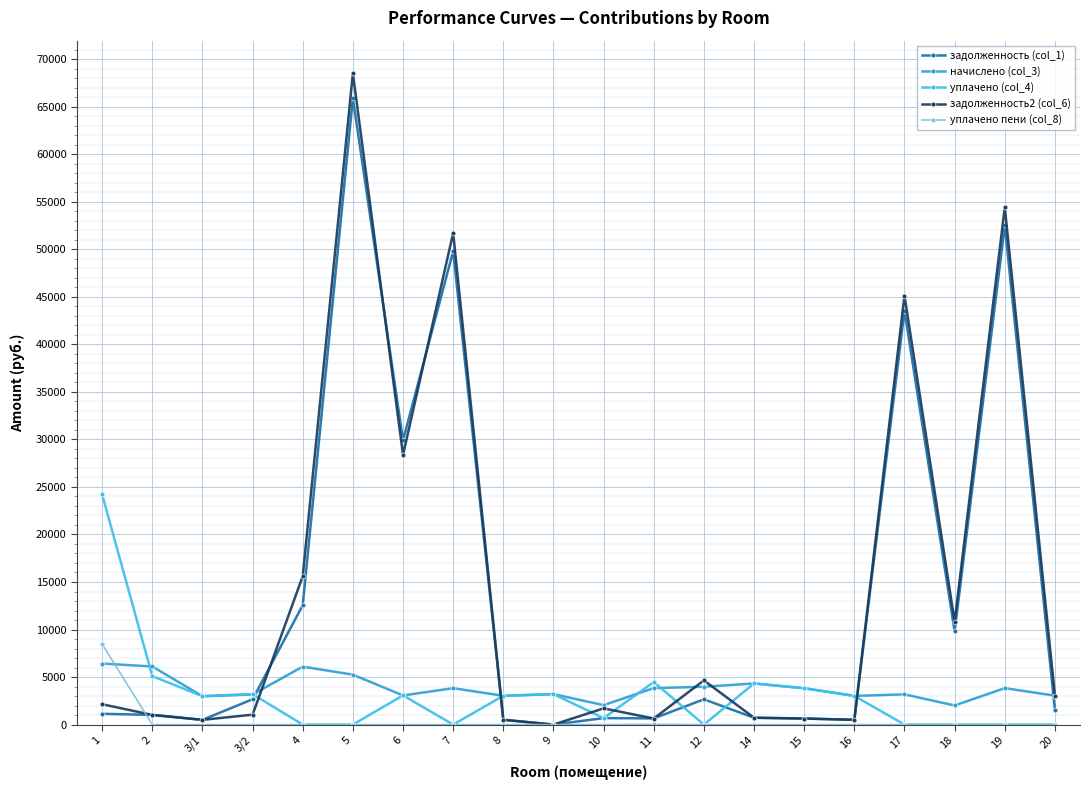

The value of уплачено пени (col_8) at 15 is 4731.2. True or false?

False